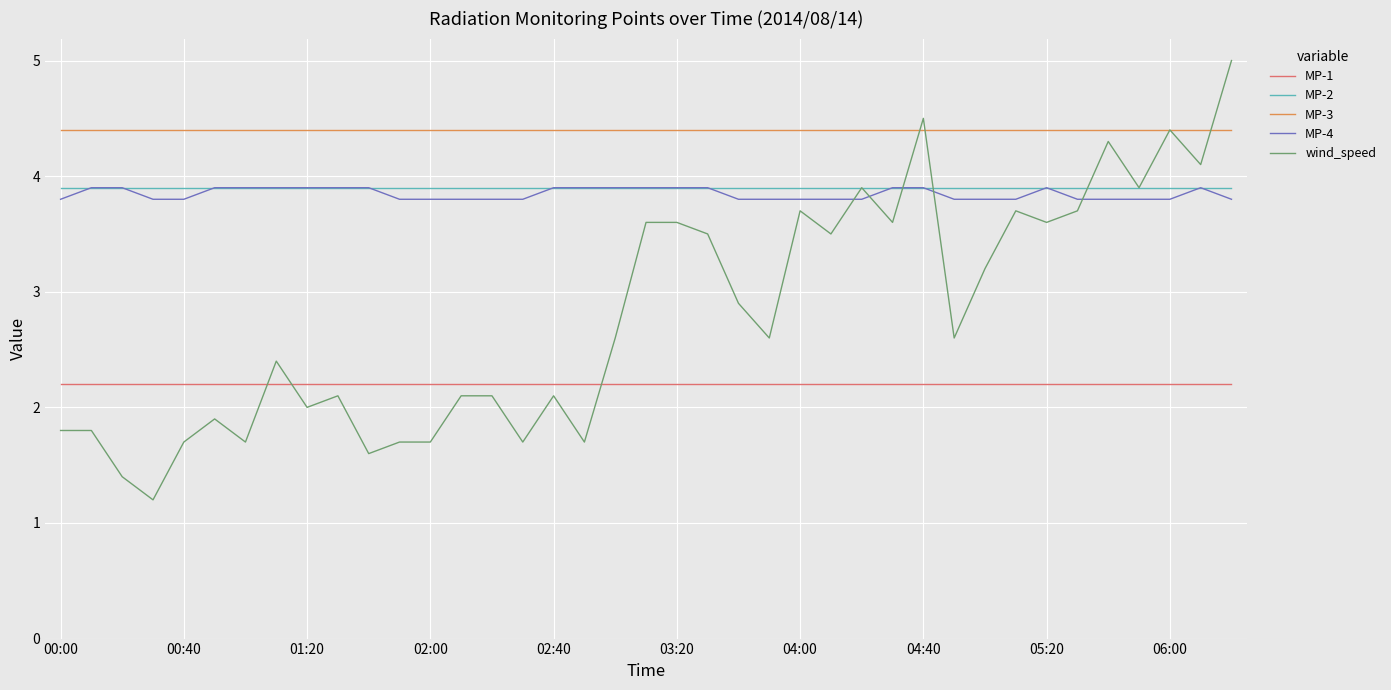

What is the smallest value displayed?

1.2